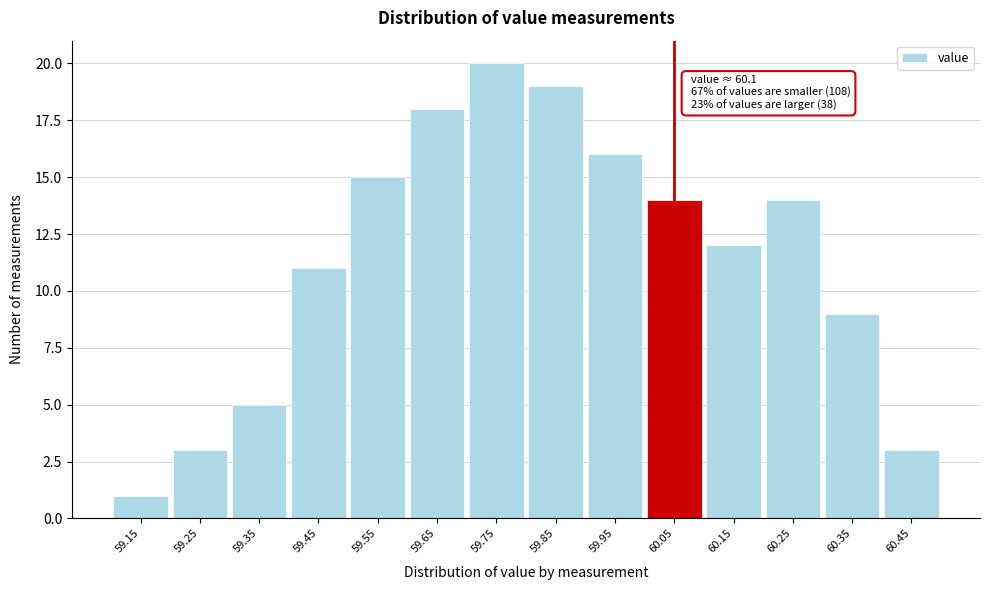

Reading left to right, what are all the values shown in this chart?

1	3	5	11	15	18	20	19	16	14	12	14	9	3